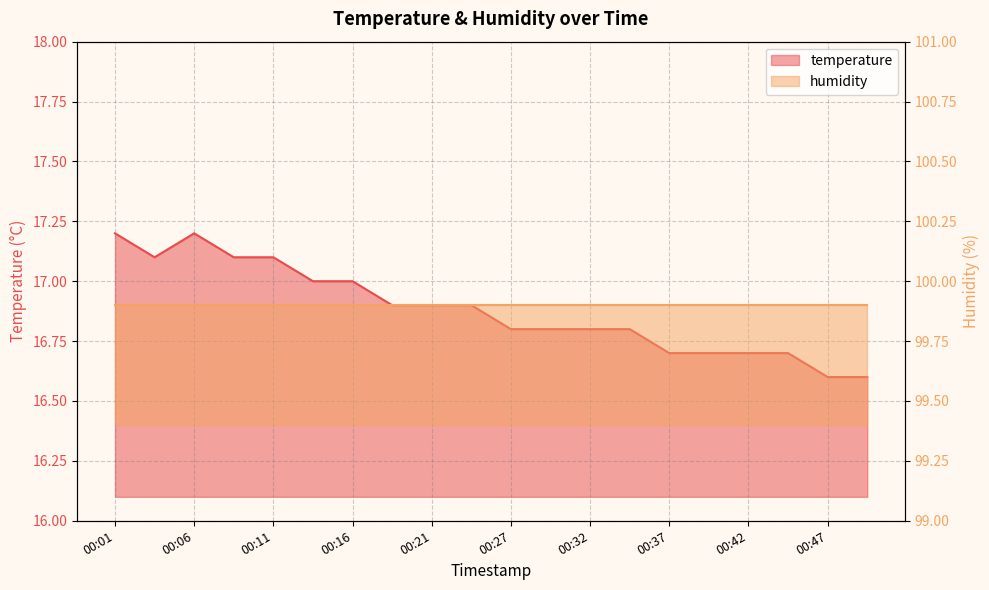

Which label corresponds to the smallest value in the chart?

00:47